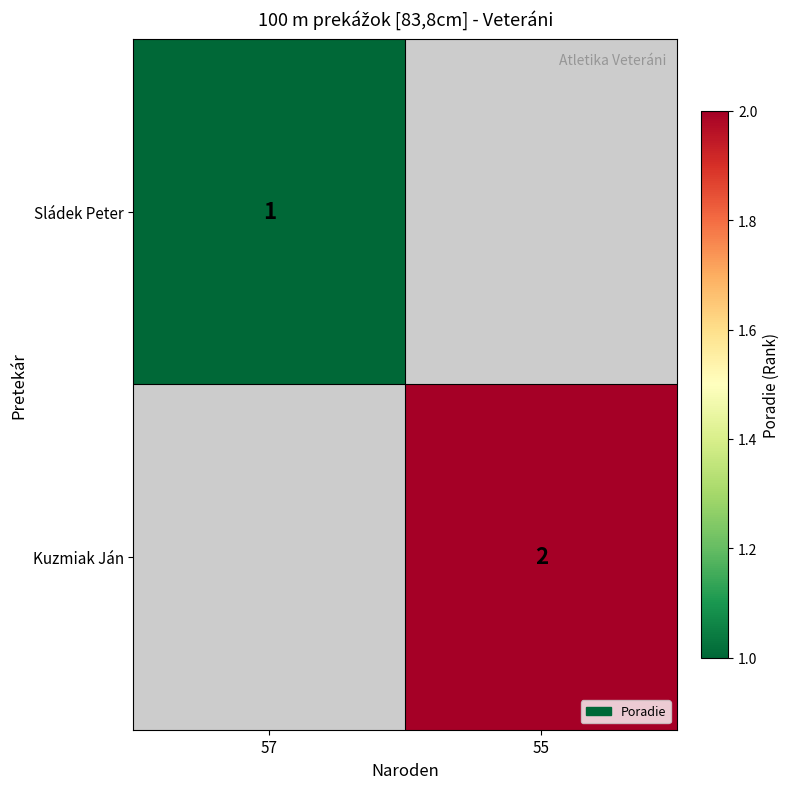

Is the value of Kuzmiak Ján at 55 greater than the value of Sládek Peter at 57?

Yes